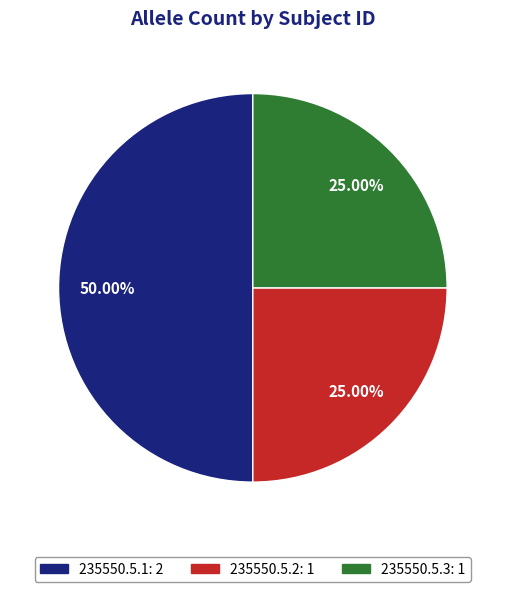

Does 235550.5.2 account for over 50% of the chart?

No